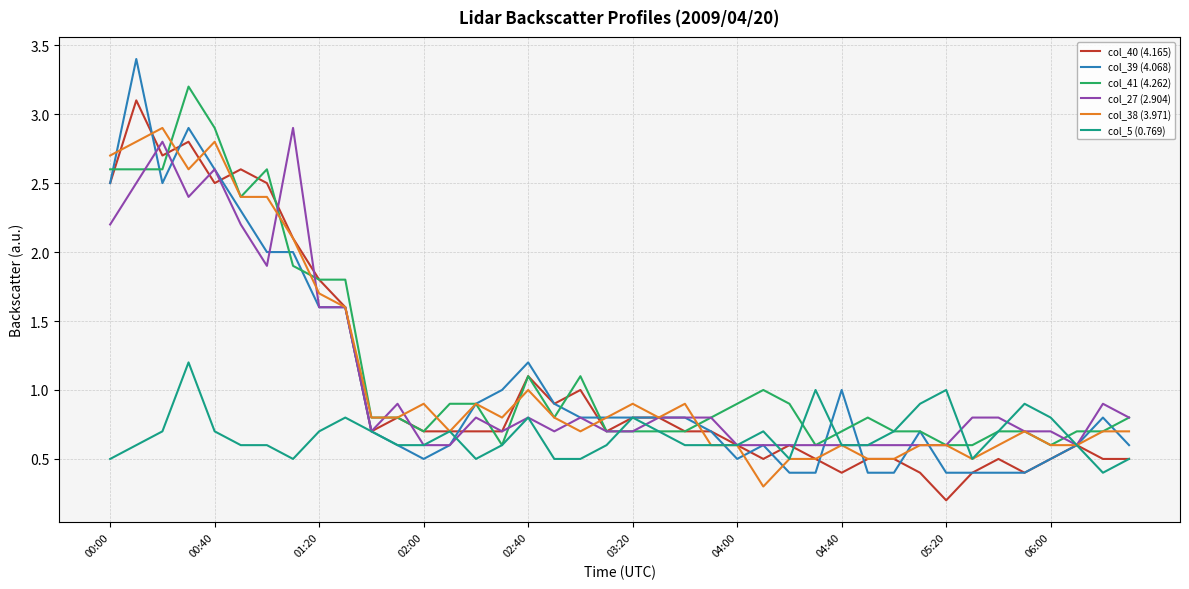

What is the greatest value displayed?

3.4